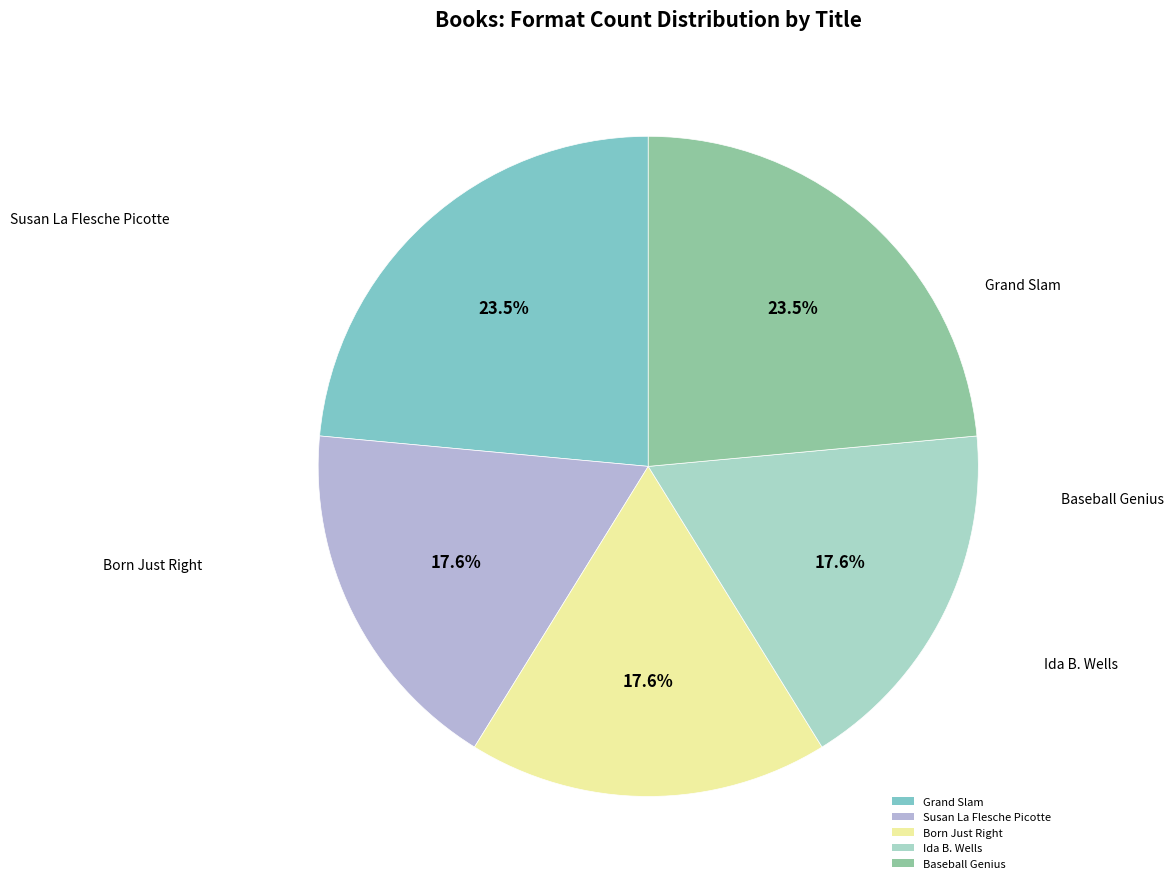

What is the ratio of the value at Ida B. Wells to the value at Susan La Flesche Picotte?

1.0